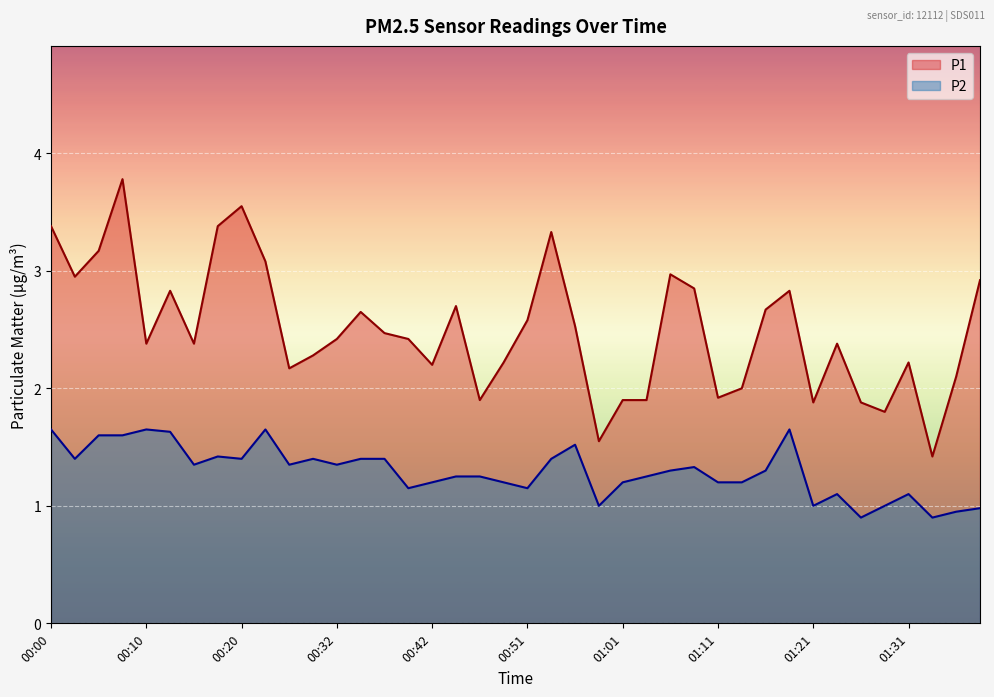

Reading left to right, what are all the values shown in this chart?

P1: 00:00=3.4	00:02=3.0	00:05=3.2	00:07=3.8	00:10=2.4	00:12=2.8	00:15=2.4	00:17=3.4	00:20=3.5	00:24=3.1	00:27=2.2	00:29=2.3	00:32=2.4	00:34=2.6	00:37=2.5	00:39=2.4	00:42=2.2	00:44=2.7	00:46=1.9	00:49=2.2	00:51=2.6	00:54=3.3	00:56=2.5	00:59=1.6	01:01=1.9	01:04=1.9	01:06=3.0	01:08=2.9	01:11=1.9	01:13=2.0	01:16=2.7	01:18=2.8	01:21=1.9	01:23=2.4	01:26=1.9	01:28=1.8	01:31=2.2	01:33=1.4	01:36=2.1	01:38=2.9
P2: 00:00=1.6	00:02=1.4	00:05=1.6	00:07=1.6	00:10=1.6	00:12=1.6	00:15=1.4	00:17=1.4	00:20=1.4	00:24=1.6	00:27=1.4	00:29=1.4	00:32=1.4	00:34=1.4	00:37=1.4	00:39=1.1	00:42=1.2	00:44=1.2	00:46=1.2	00:49=1.2	00:51=1.1	00:54=1.4	00:56=1.5	00:59=1.0	01:01=1.2	01:04=1.2	01:06=1.3	01:08=1.3	01:11=1.2	01:13=1.2	01:16=1.3	01:18=1.6	01:21=1.0	01:23=1.1	01:26=0.9	01:28=1.0	01:31=1.1	01:33=0.9	01:36=0.9	01:38=1.0